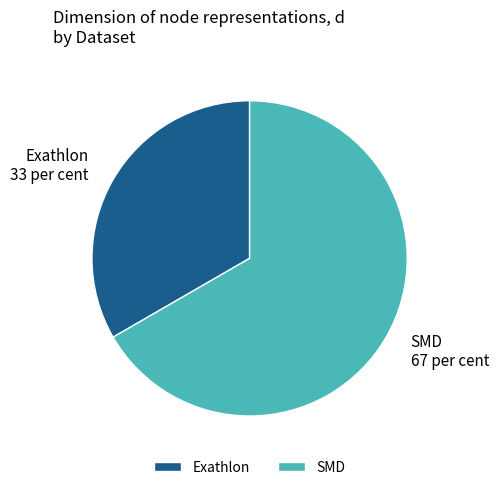

Which slice is the largest?

SMD